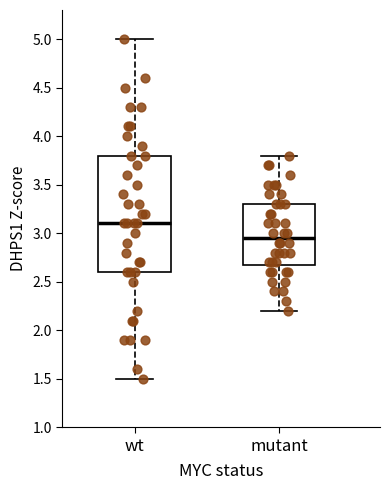

Where is the lower edge of the box for wt on the y-axis? The values are not printed on the chart, so give them approximately, as read against the axis.

2.60